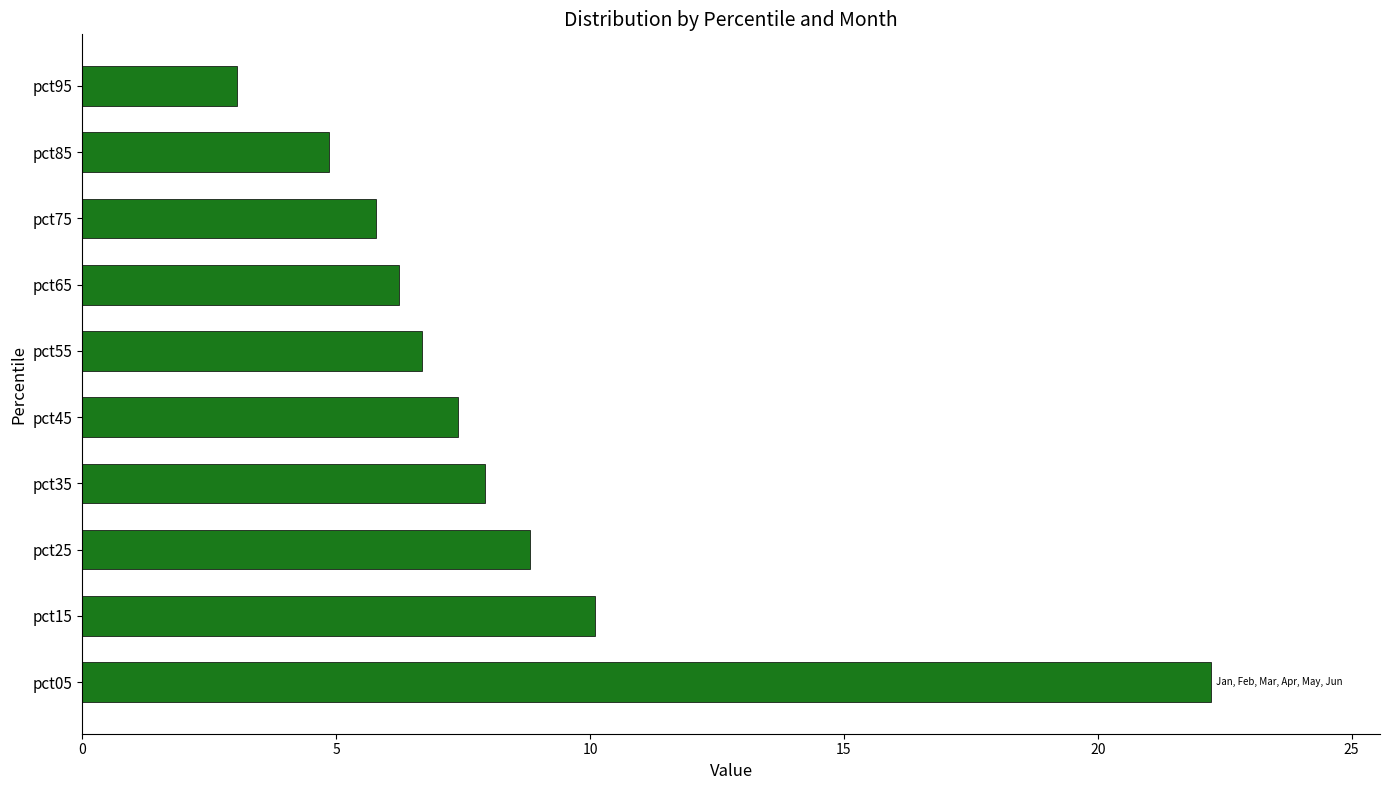

What is the difference between the maximum and minimum values?

19.2